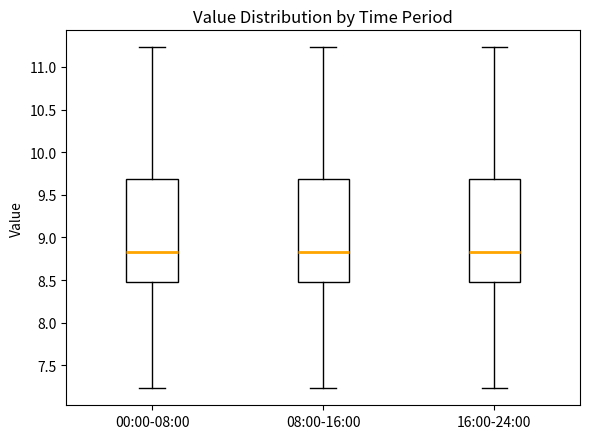

Reading left to right, read every box against the y-axis: the position of its median line, the range the box covers, and the ends of its whiskers. The values are not printed on the chart, so give them approximately, as read against the axis.

00:00-08:00: median 8.85, box 8.50 to 9.70, whiskers 7.25 to 11.25
08:00-16:00: median 8.85, box 8.50 to 9.70, whiskers 7.25 to 11.25
16:00-24:00: median 8.85, box 8.50 to 9.70, whiskers 7.25 to 11.25